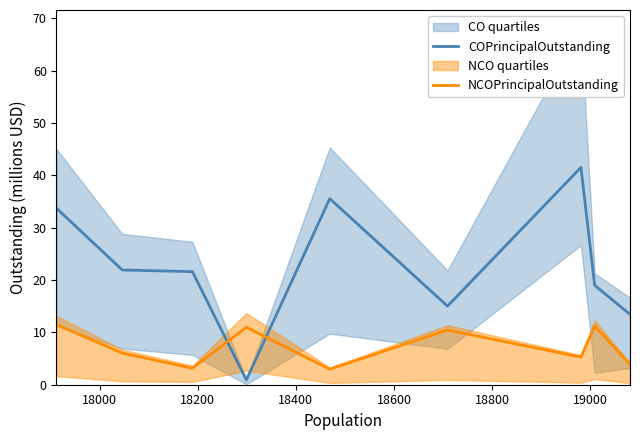

True or false: NCOPrincipalOutstanding and COPrincipalOutstanding cross at least once.

True